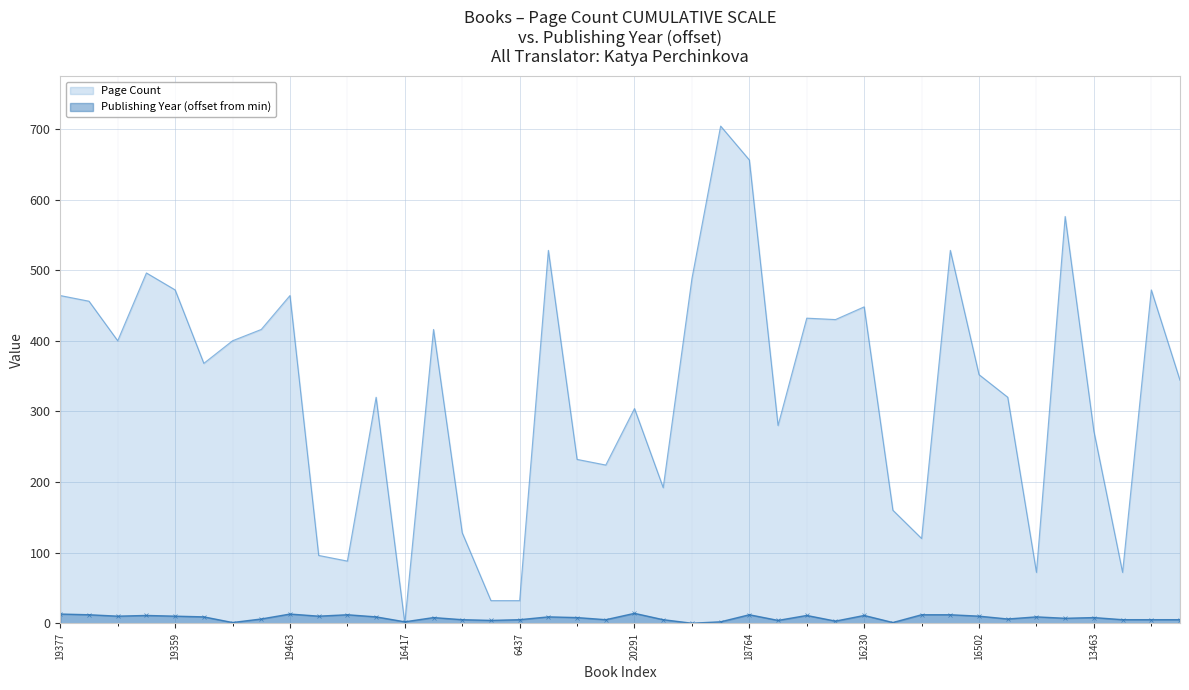

In Page Count, how many points are higher than both neighbors (excluding endpoints)?

12